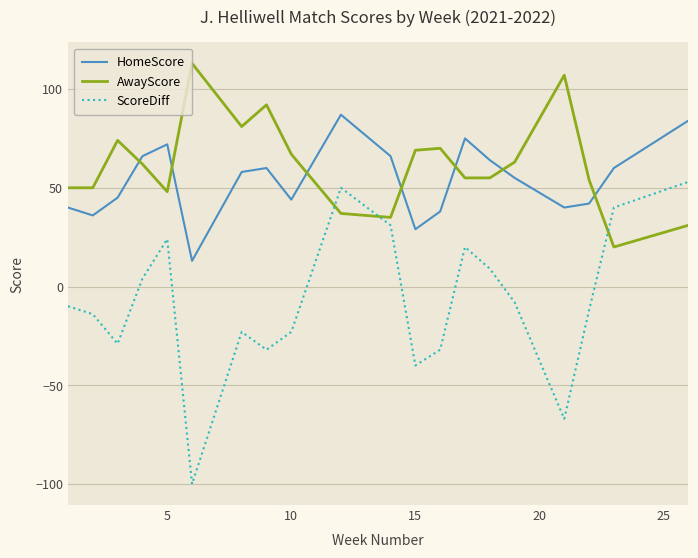

What is the highest value of the HomeScore series?

87